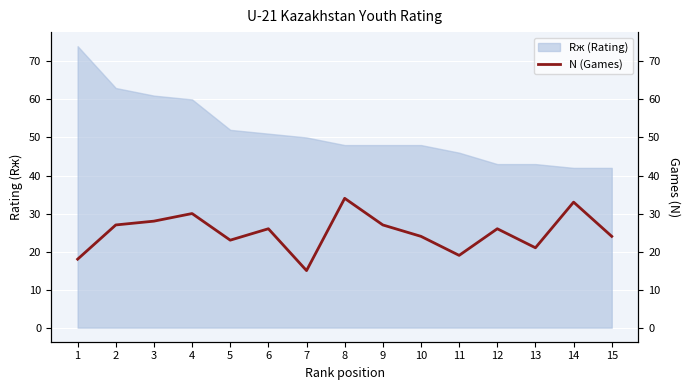

How many interior local valleys (lower than both neighbors) does the data have?

4